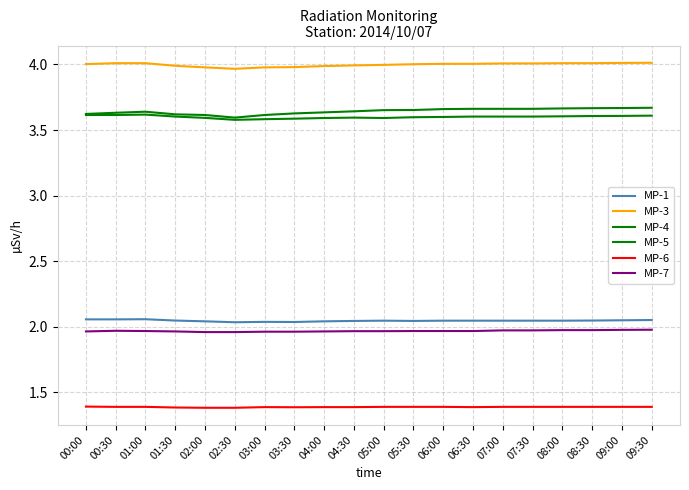

True or false: MP-6 has a value of 2.1 at 07:30.

False